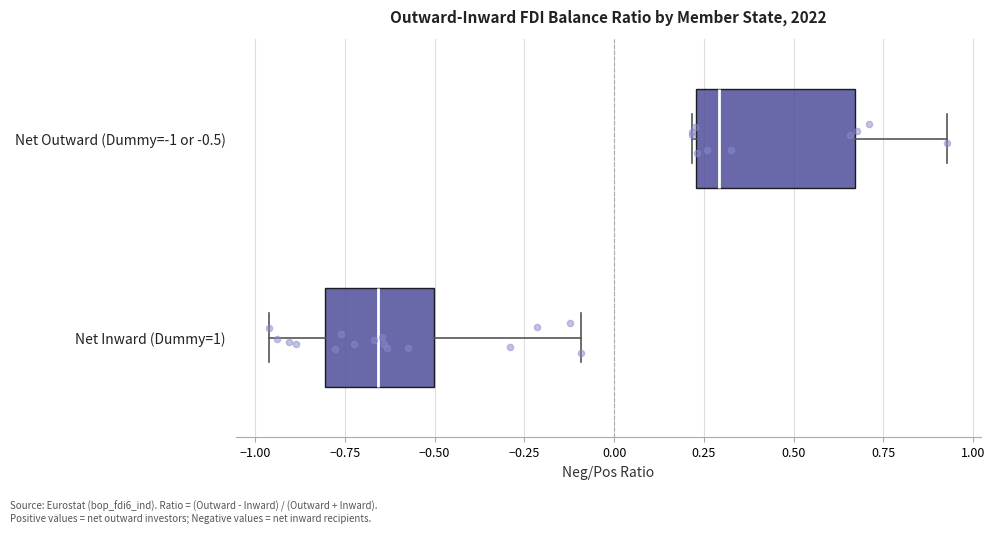

Where is the right edge of the box for Net Outward (Dummy=-1 or -0.5) on the x-axis? The values are not printed on the chart, so give them approximately, as read against the axis.

0.65